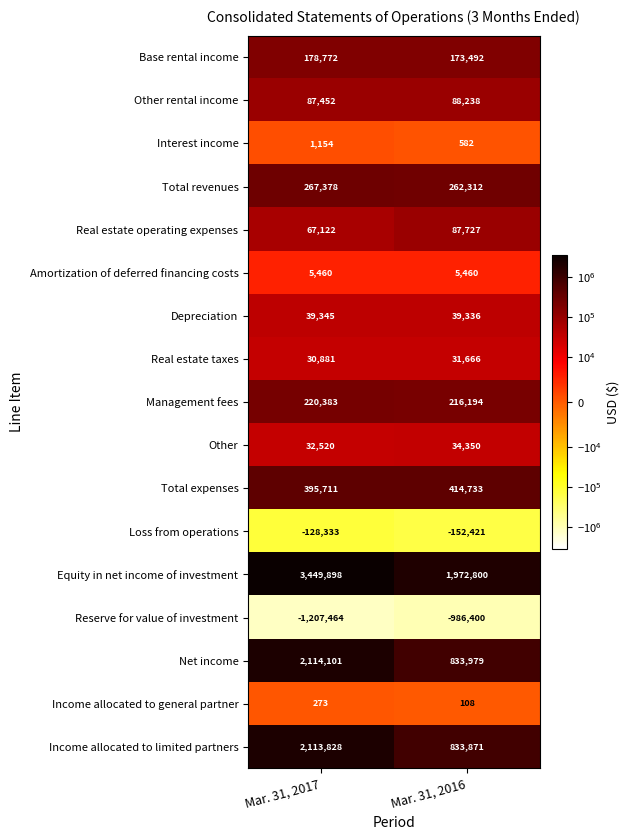

Is it true that Interest income equals 236 at Mar. 31, 2016?

False